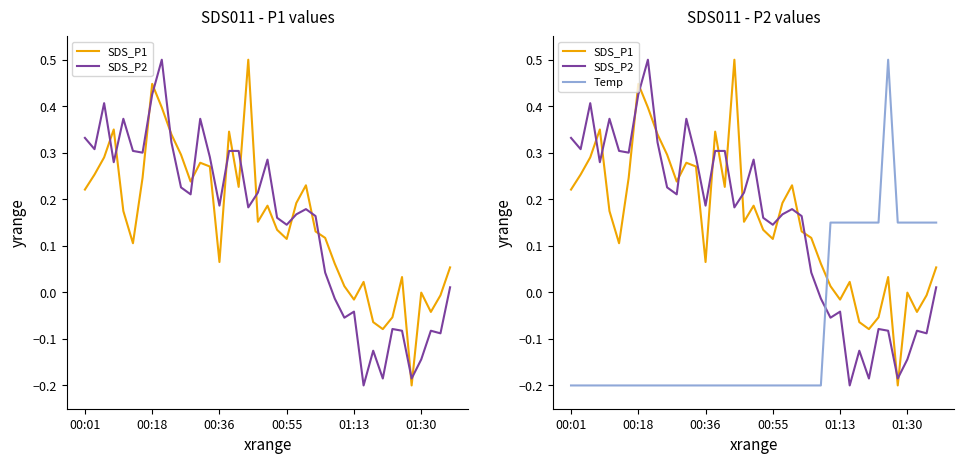

What is the greatest value displayed?

0.5